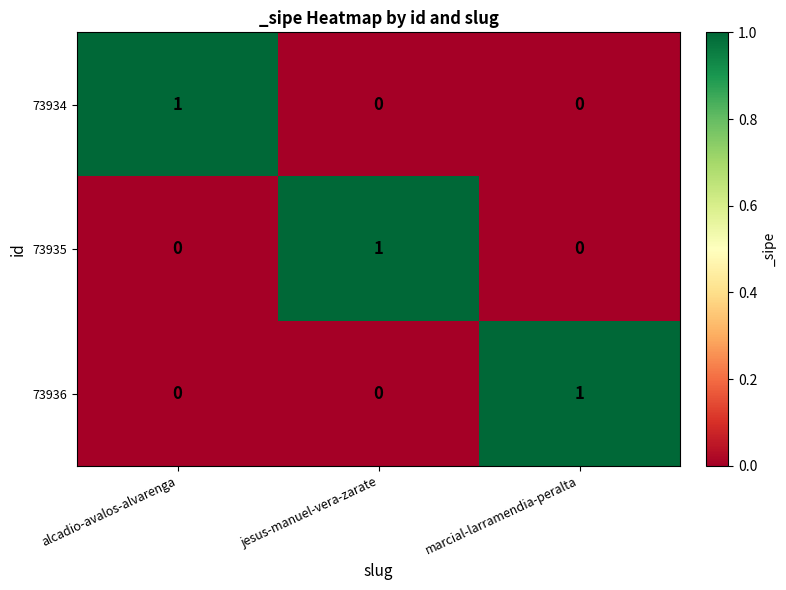

Is the value of 73936 at alcadio-avalos-alvarenga greater than the value of 73935 at jesus-manuel-vera-zarate?

No